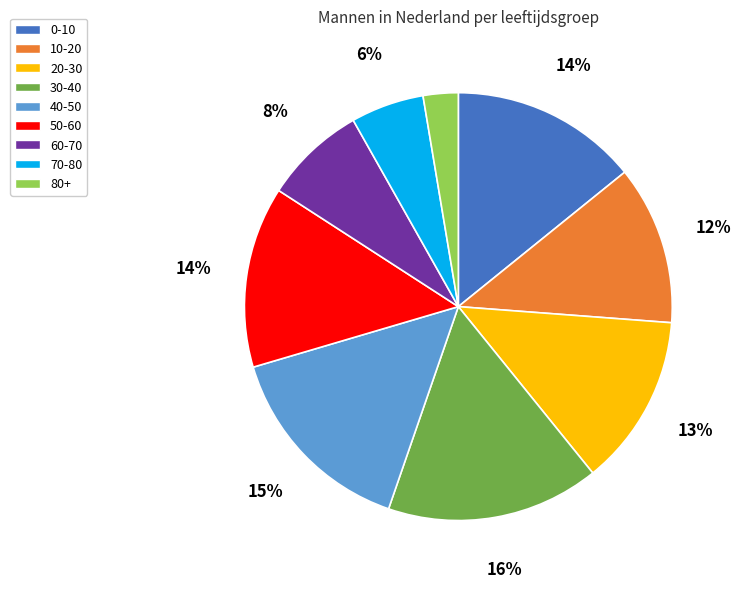

How many slices are in this pie chart?

9